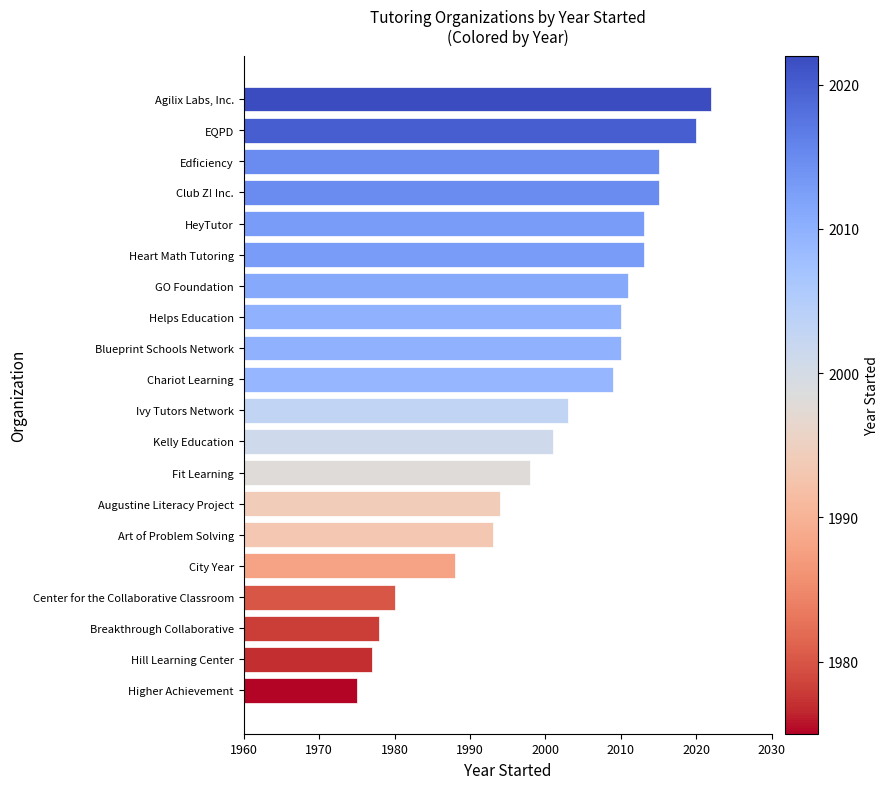

The value at Agilix Labs, Inc. is 2022. True or false?

True